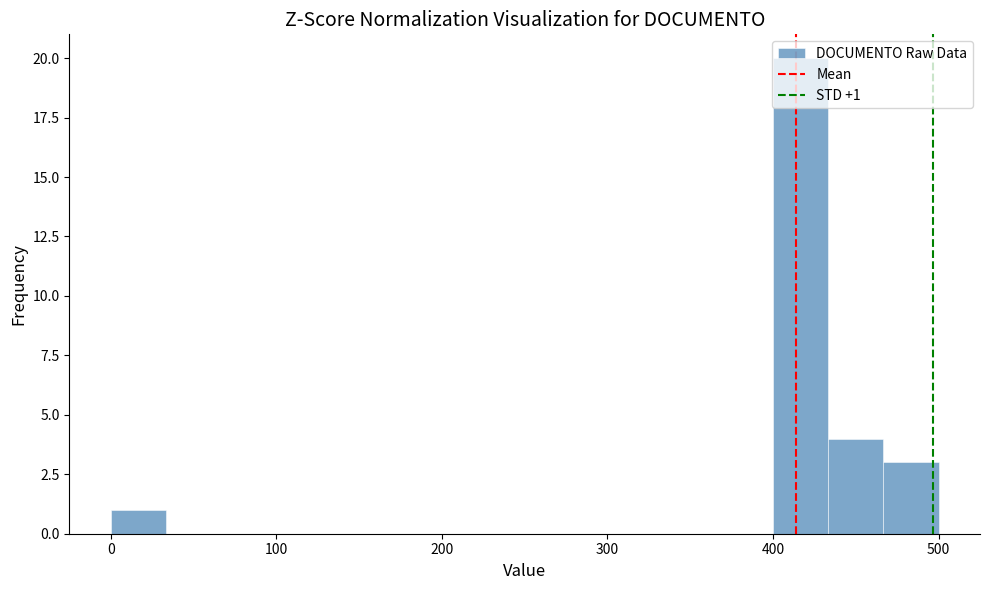

Around what value on the x-axis is the tallest bar? Give the approximate position of its centre, as read against the axis.

420